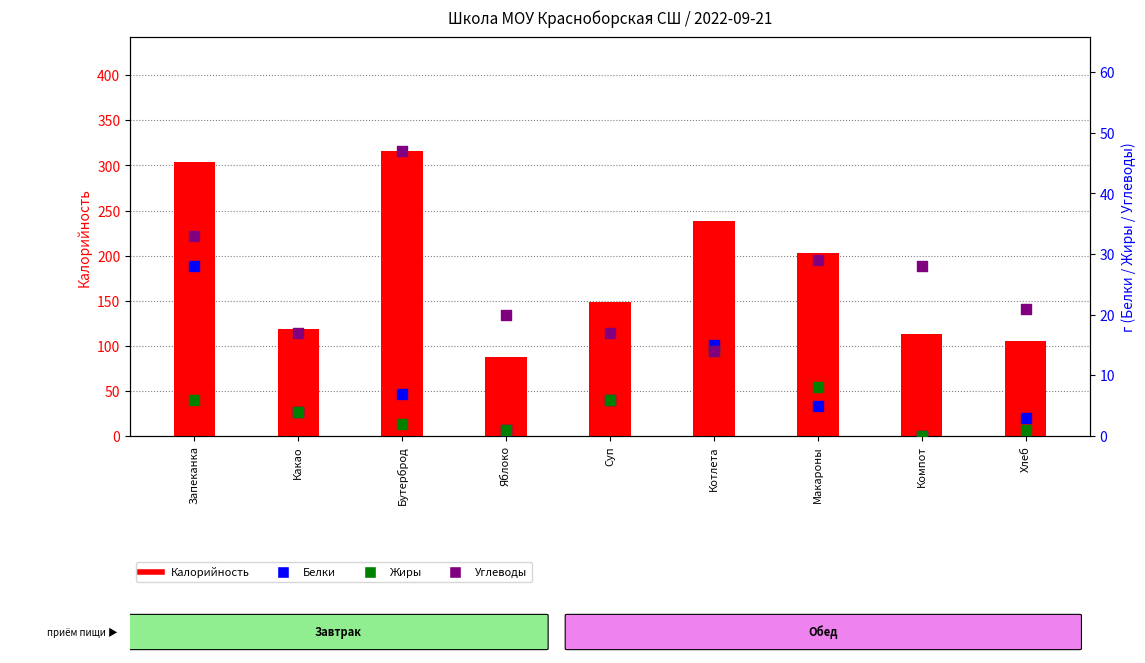

What is the total value across all series at Котлета?

281